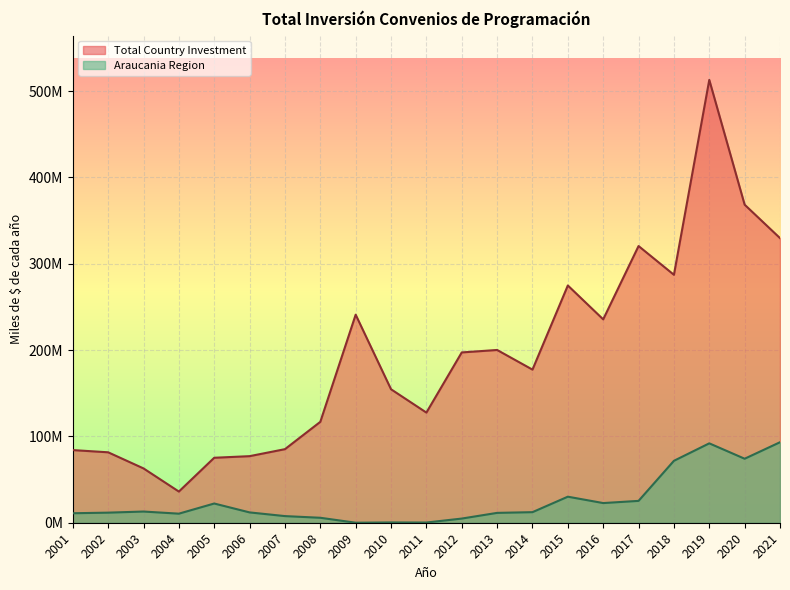

At which label is Total Country Investment closest to 274534807?

2015